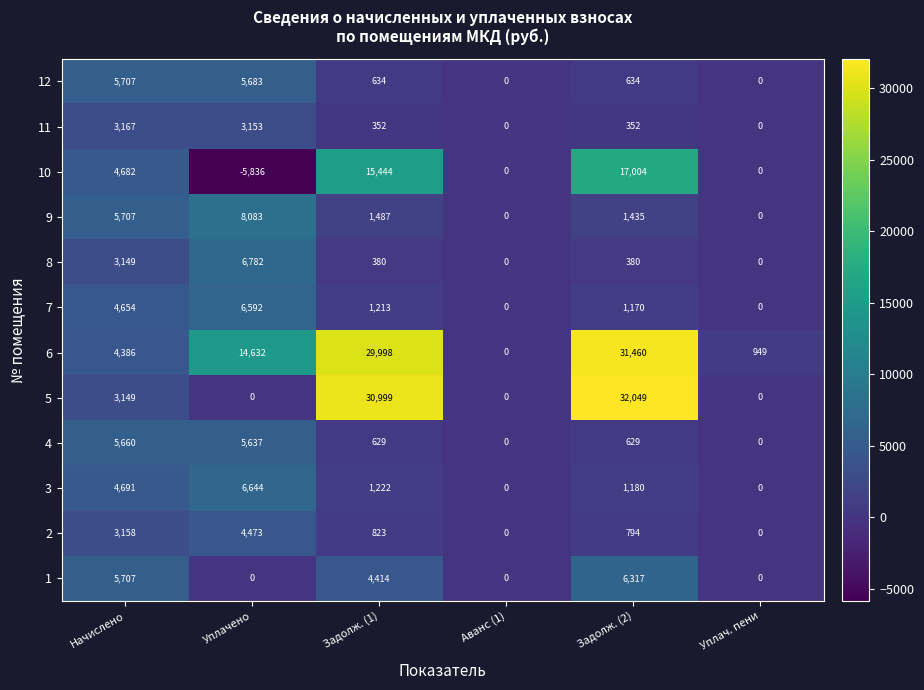

What is the sum of all 4 values?

12555